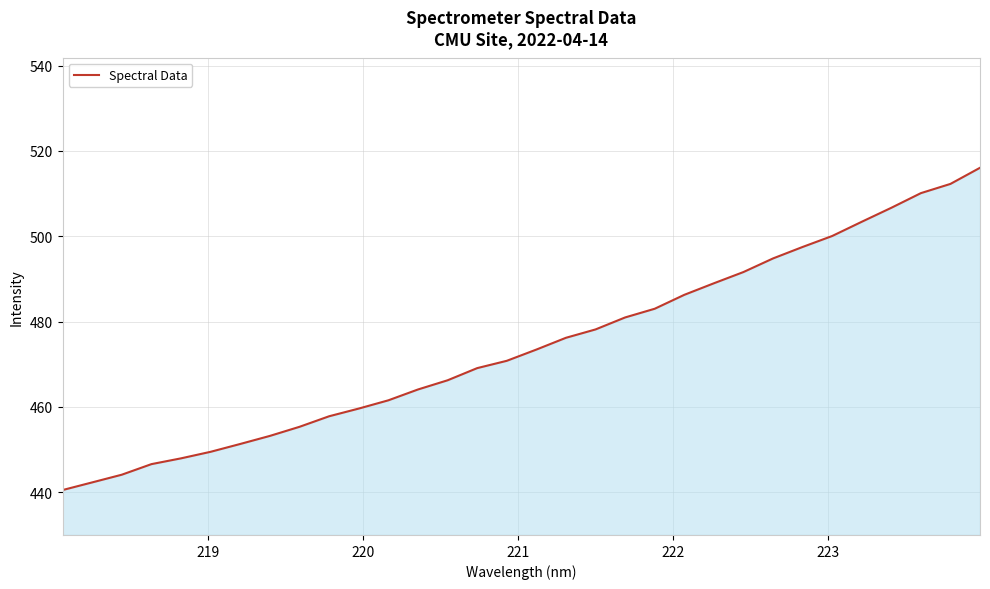

True or false: the data has more than 2 interior local peaks.

False